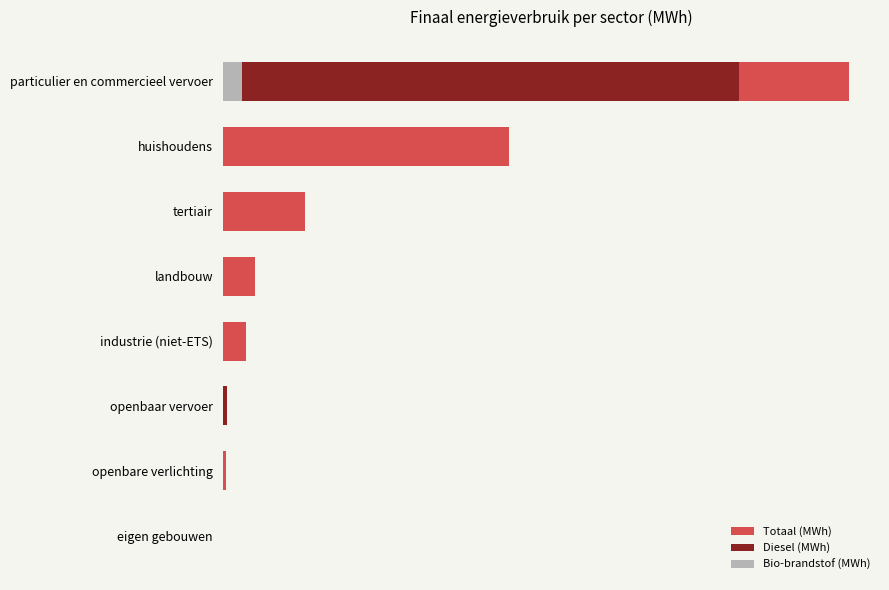

Is it true that Bio-brandstof (MWh) equals 5912.2 at particulier en commercieel vervoer?

False